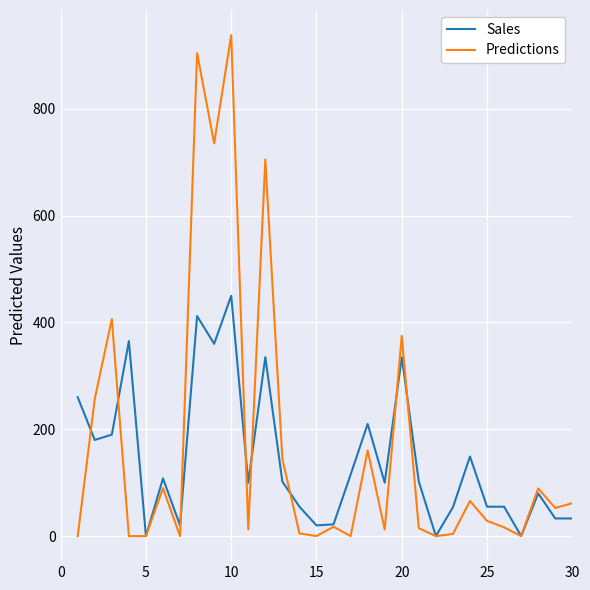

What is the highest value of the Sales series?

450.0